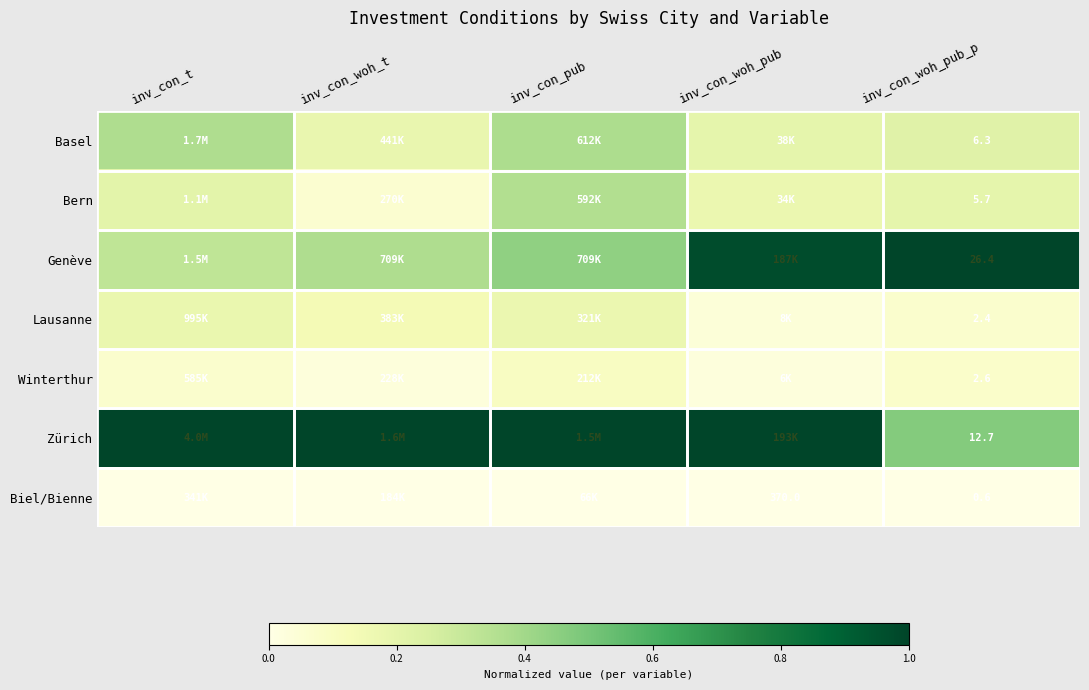

What is the sum of the Basel values at inv_con_pub and inv_con_t?

0.7